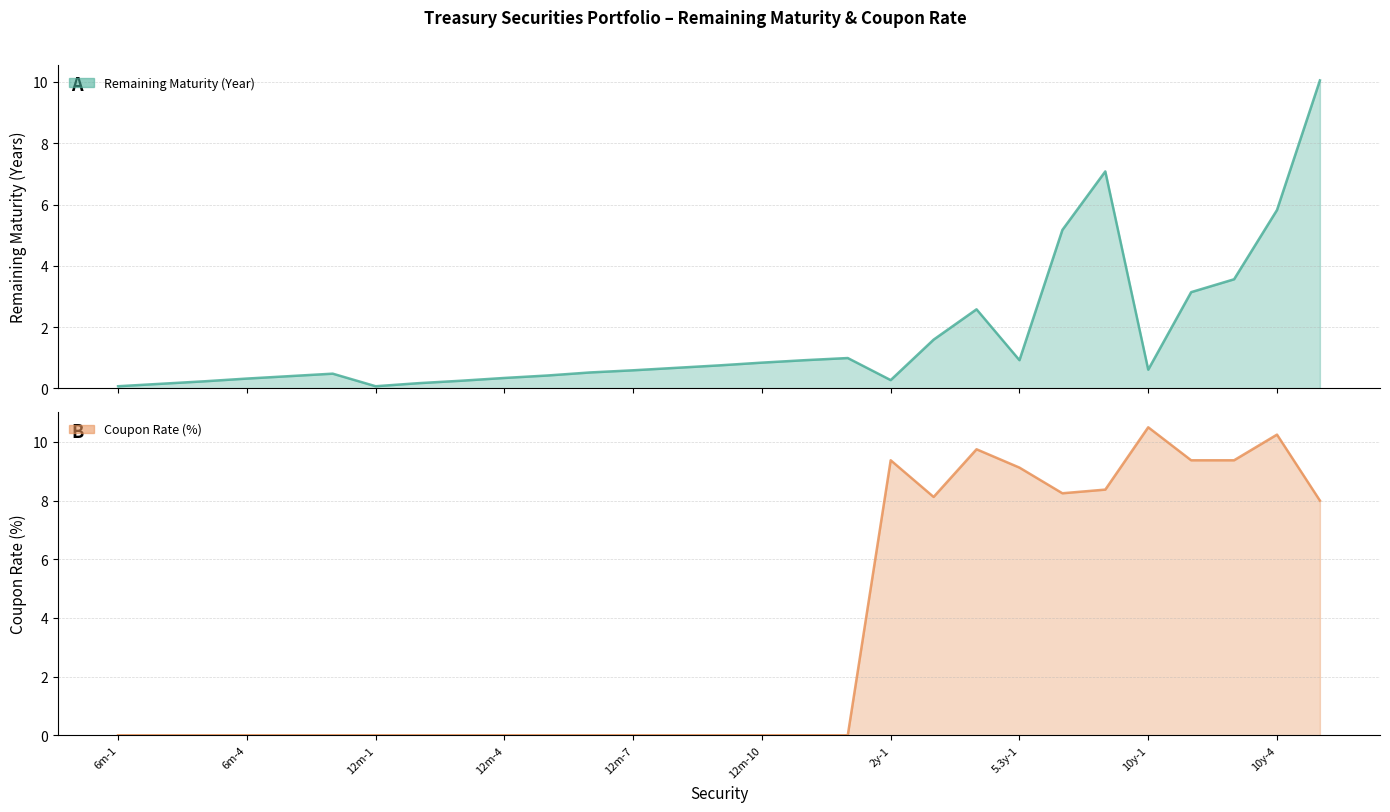

What is the total value across all series at 12m-1?

0.1